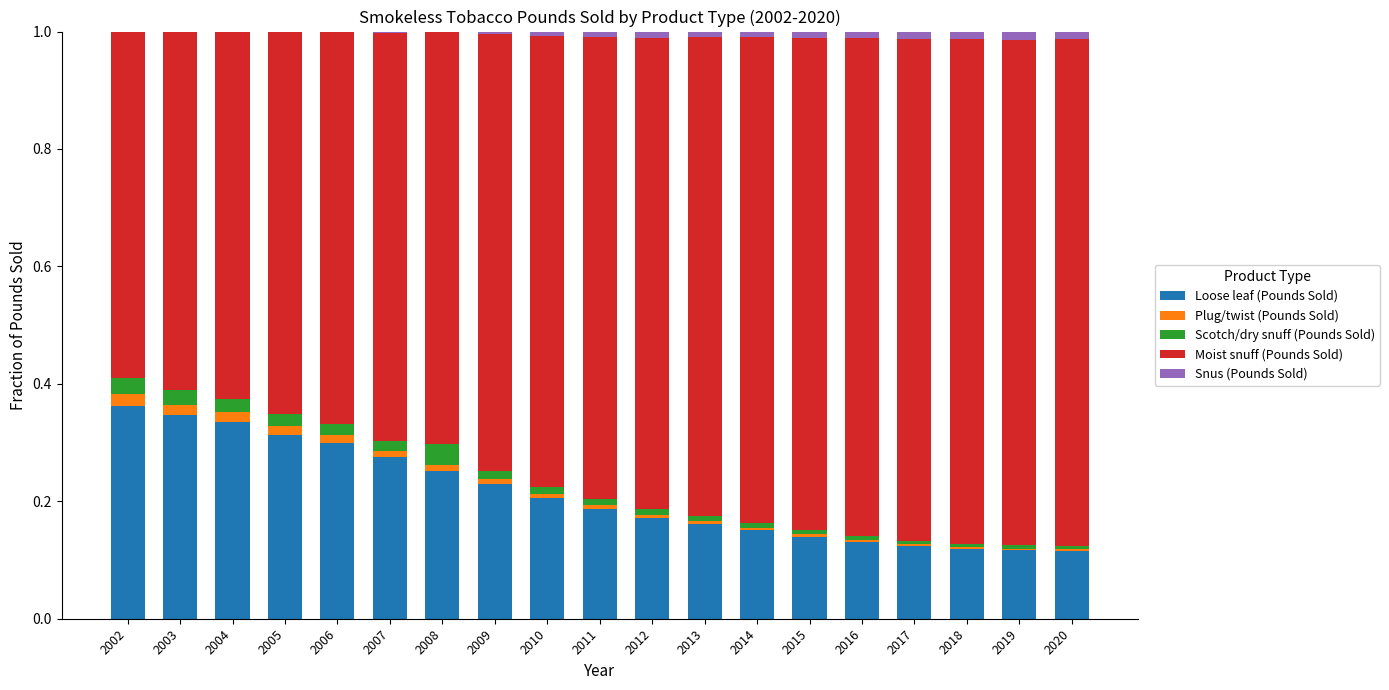

What is the sum of all Loose leaf (Pounds Sold) values?

4.0